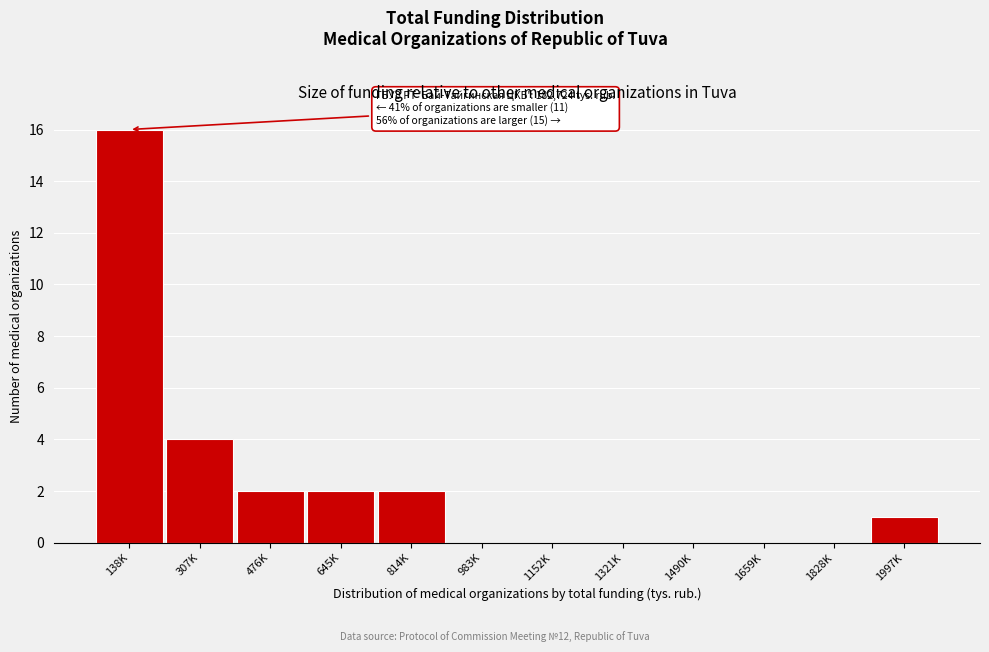

Reading left to right, transcribe all the data shown in this chart.

138K=16	307K=4	476K=2	645K=2	814K=2	983K=0	1152K=0	1321K=0	1490K=0	1659K=0	1828K=0	1997K=1